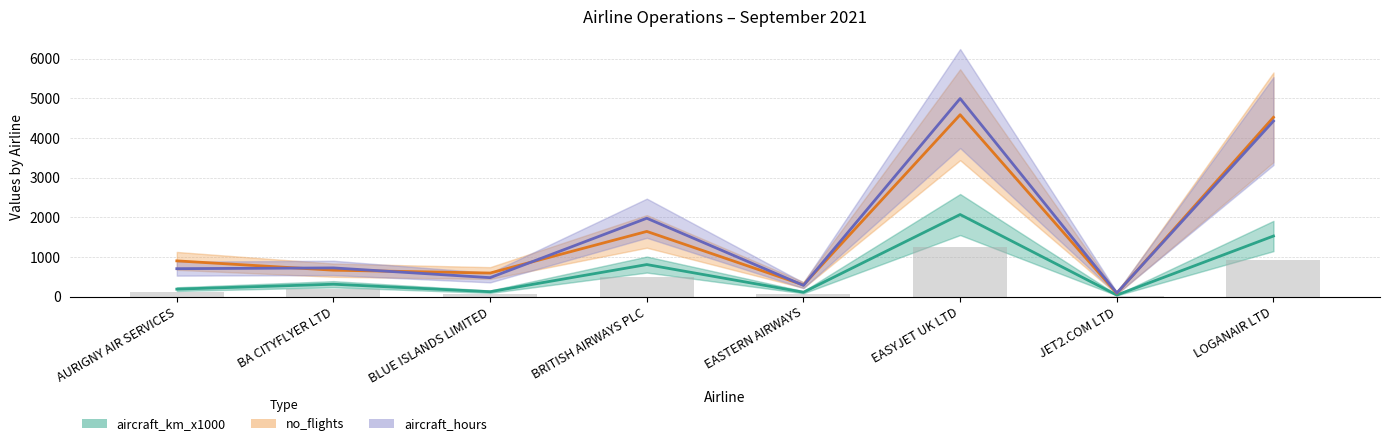

Which has a higher value, BRITISH AIRWAYS PLC or BLUE ISLANDS LIMITED?

BRITISH AIRWAYS PLC